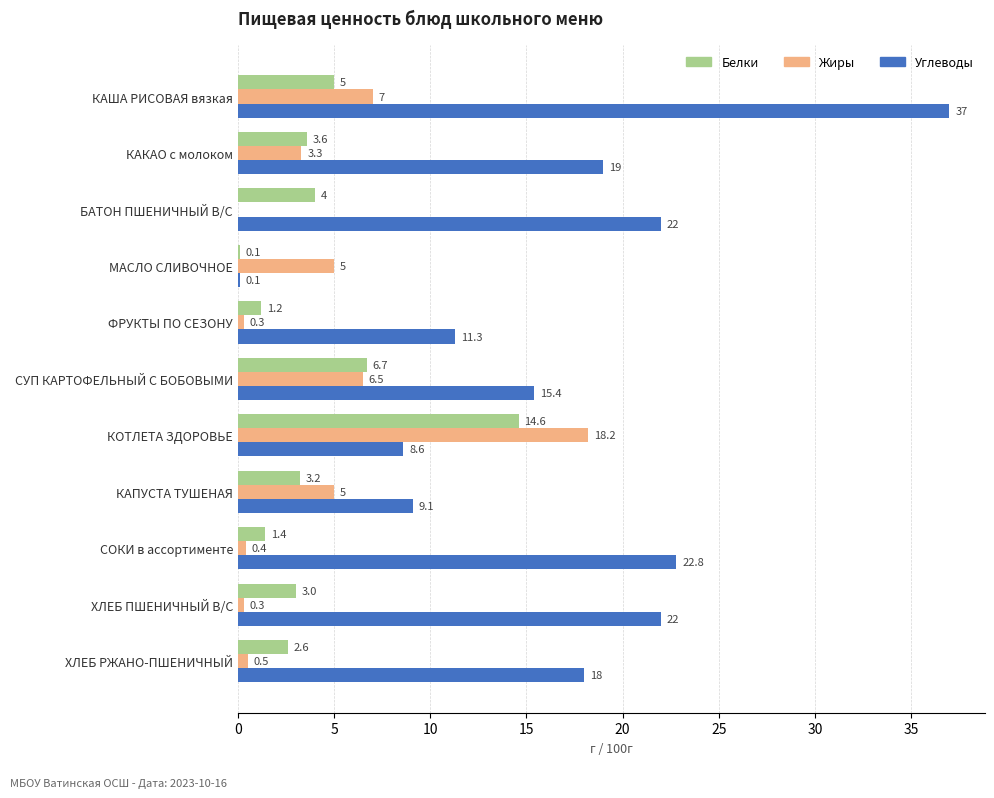

How many values in Жиры are above zero?

10